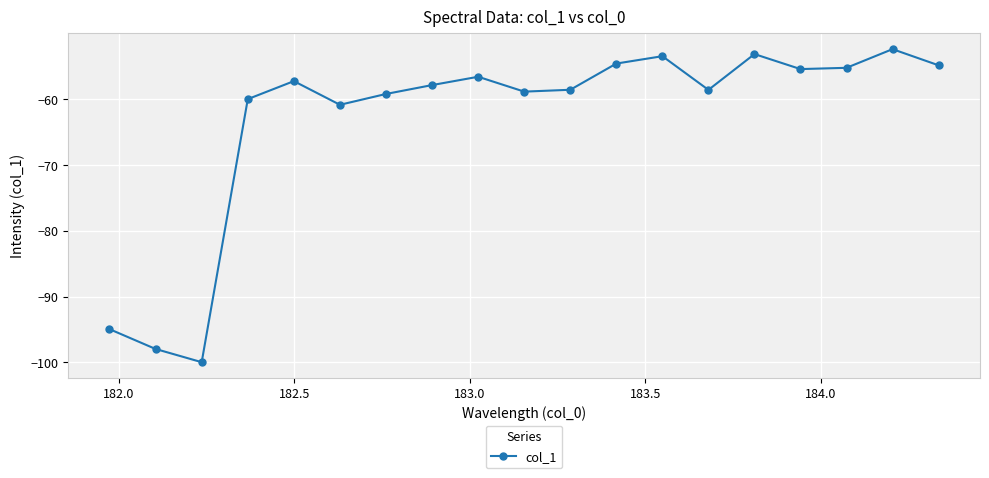

True or false: the data has more than 2 interior local peaks.

True